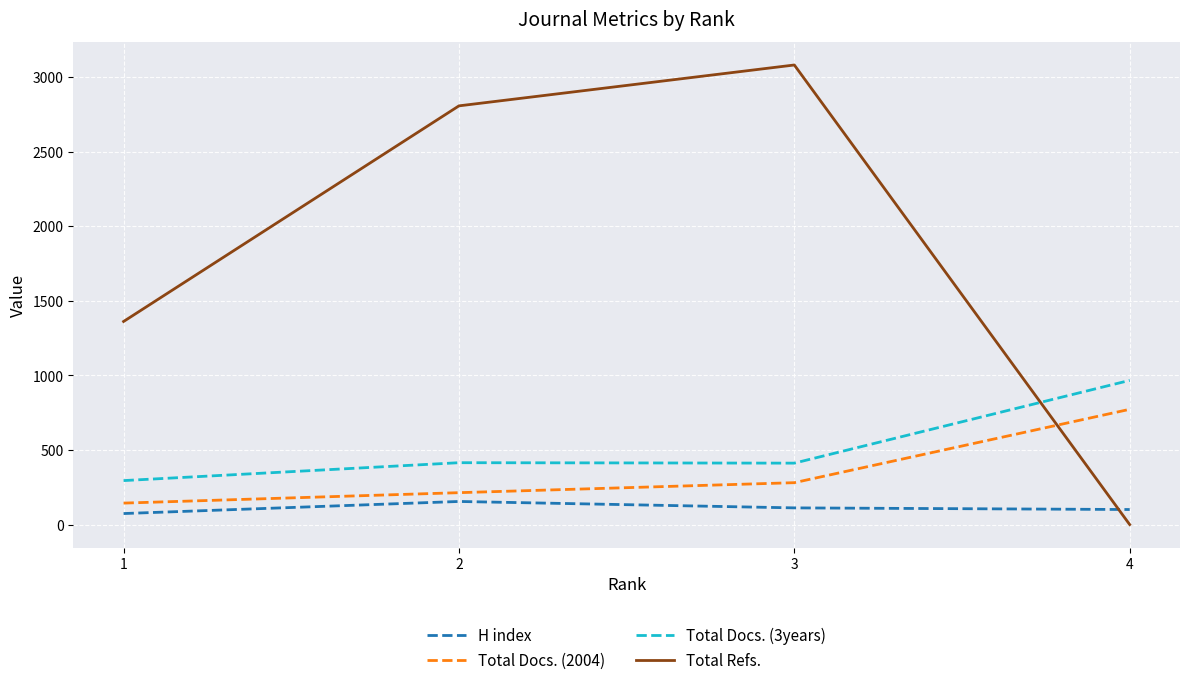

Between 1 and 2, which series saw the biggest shift?

Total Refs.